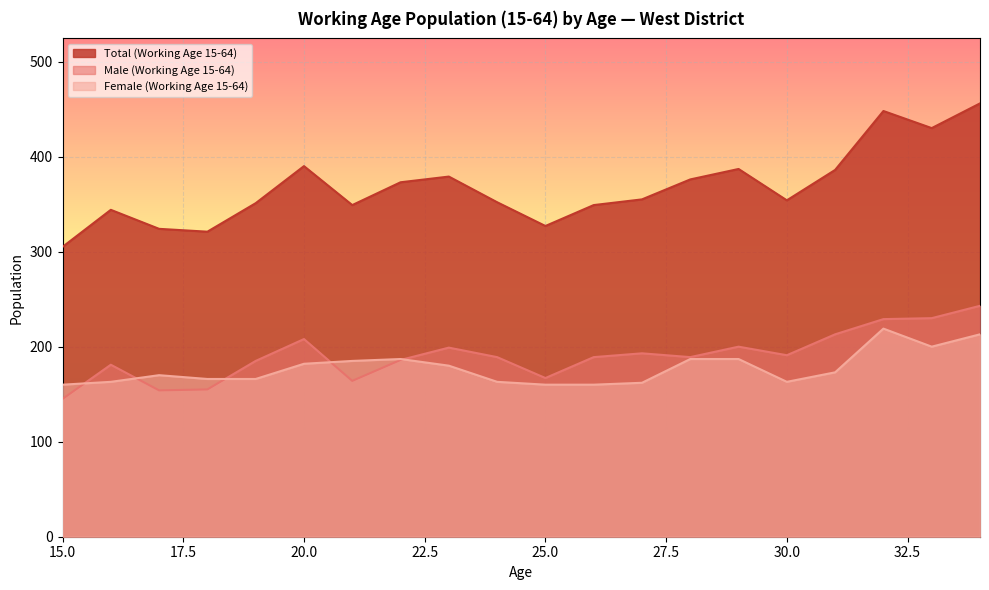

At which label does Male (Working Age 15-64) first exceed 189?

20.0